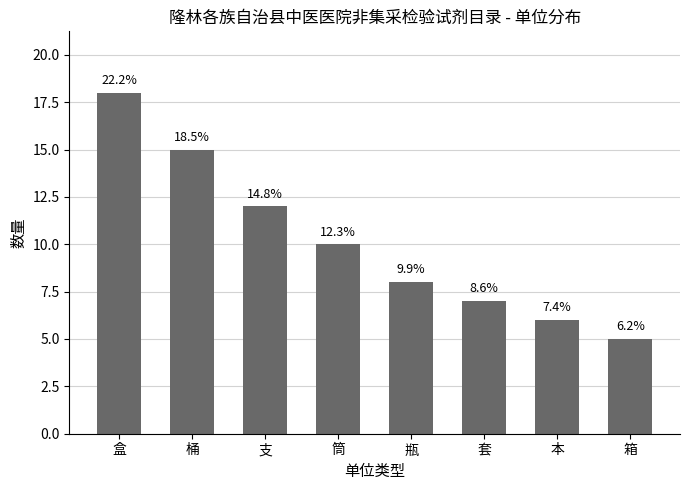

Which label corresponds to the smallest value in the chart?

箱